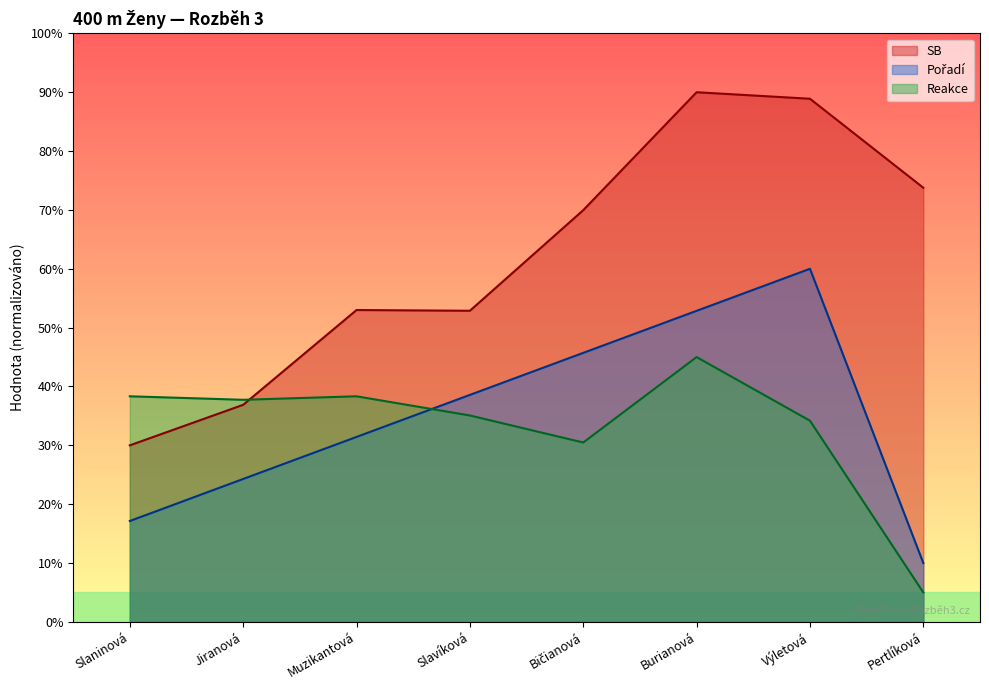

What is the highest value of the Reakce series?

45.0